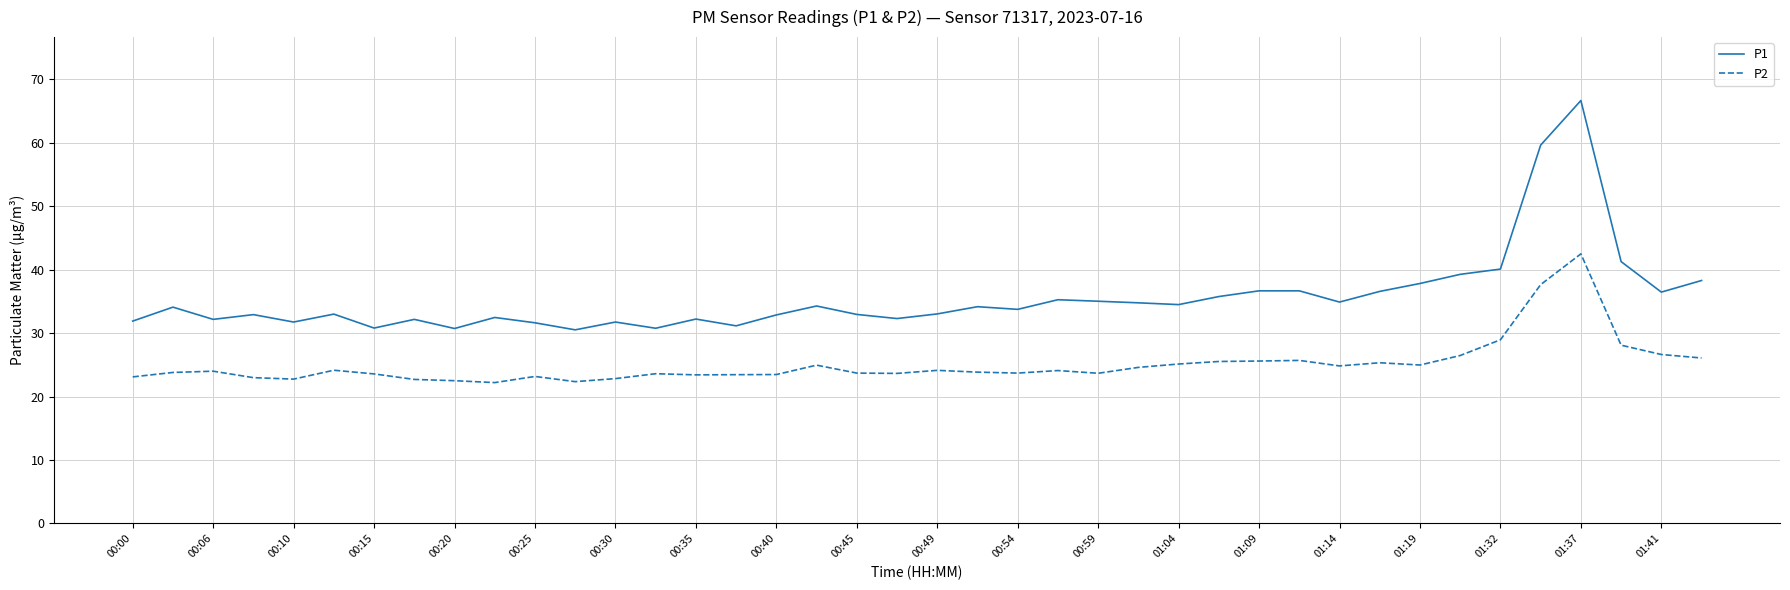

Count the number of categories in the chart.

40